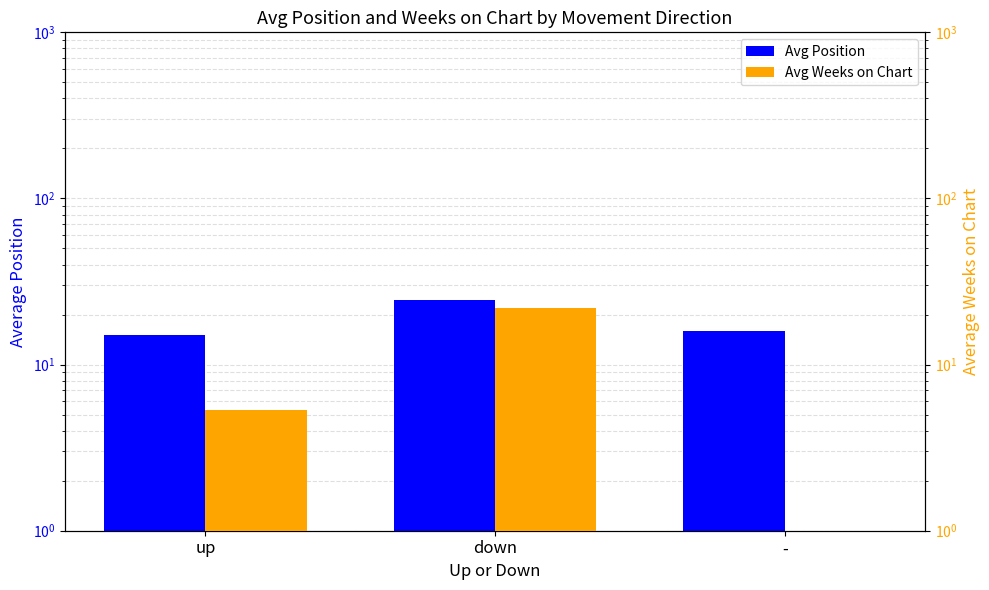

Rank the series by their average value, from highest to lowest.

Avg Position, Avg Weeks on Chart